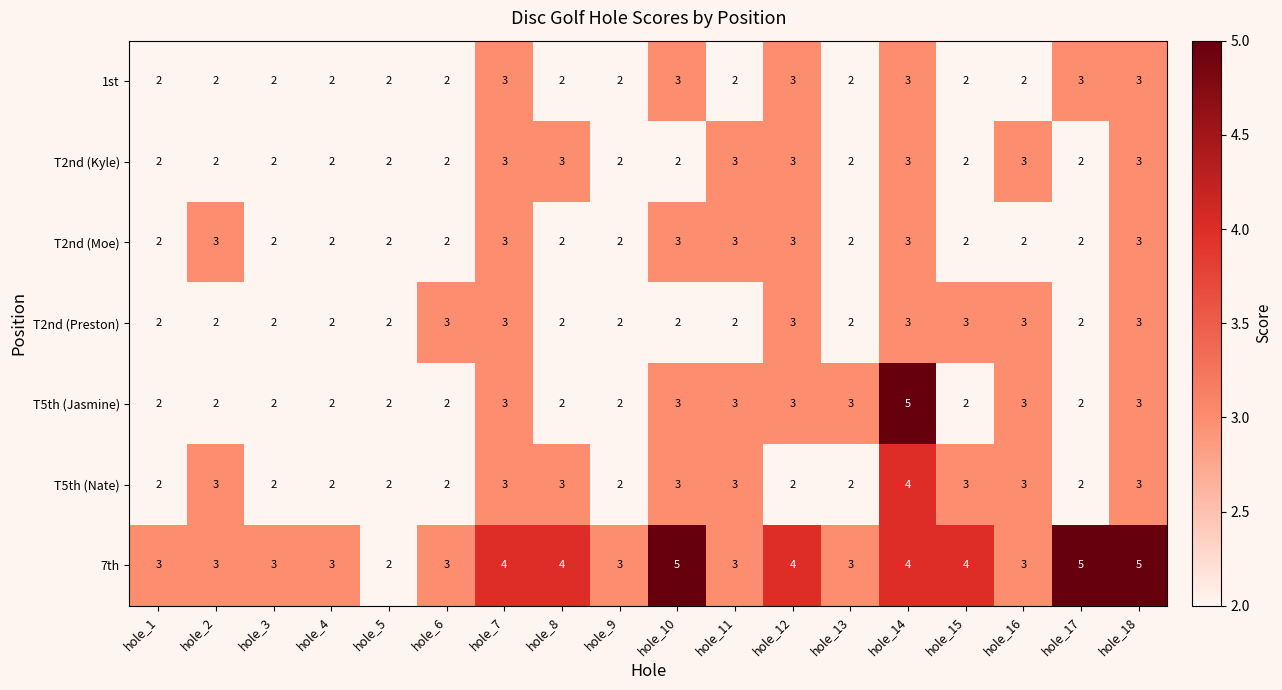

What is the total value across all series at hole_3?

15